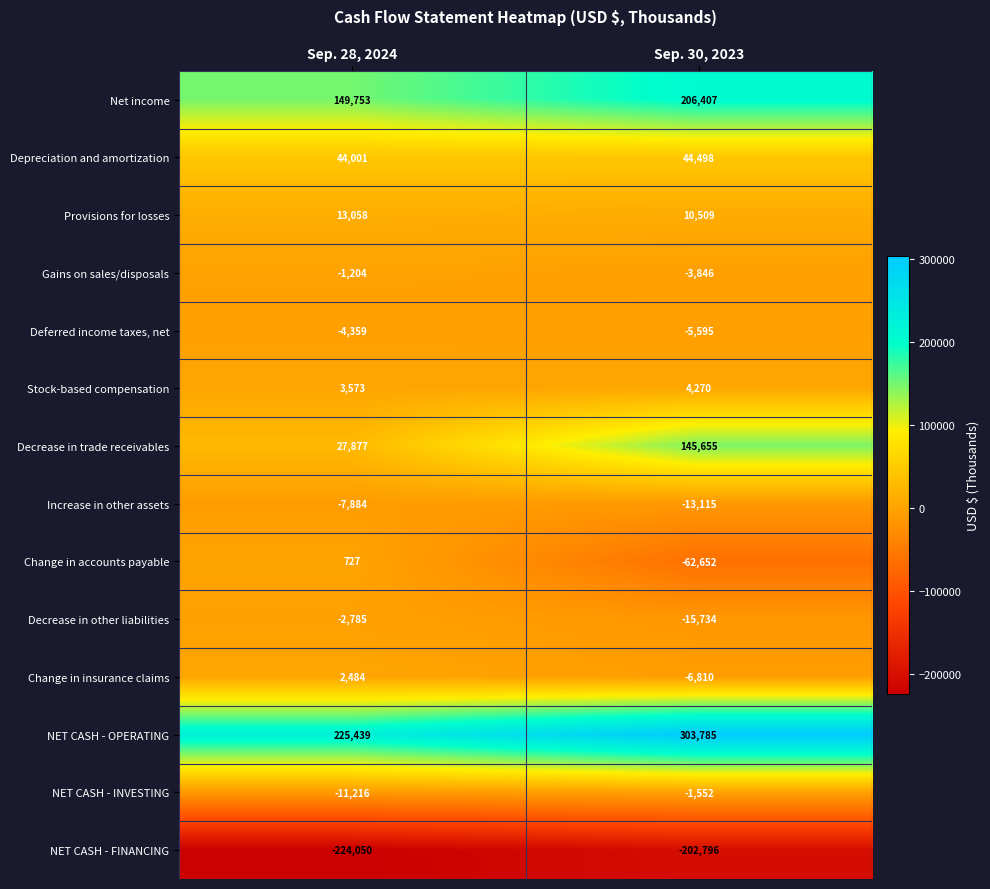

Which category has the highest value across all series?

Sep. 30, 2023